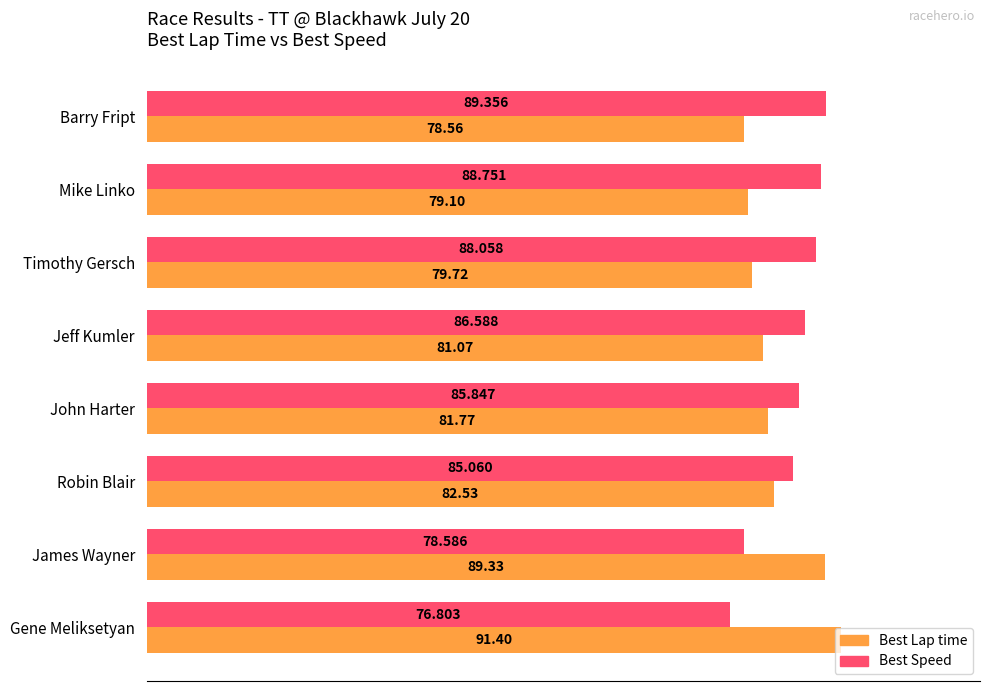

At which category is the sum across all series the highest?

Gene Meliksetyan